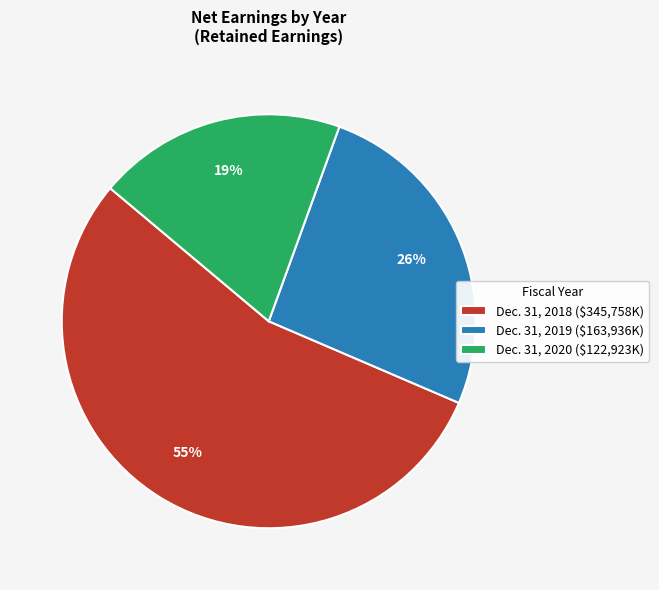

Does Dec. 31, 2020 account for over 50% of the chart?

No